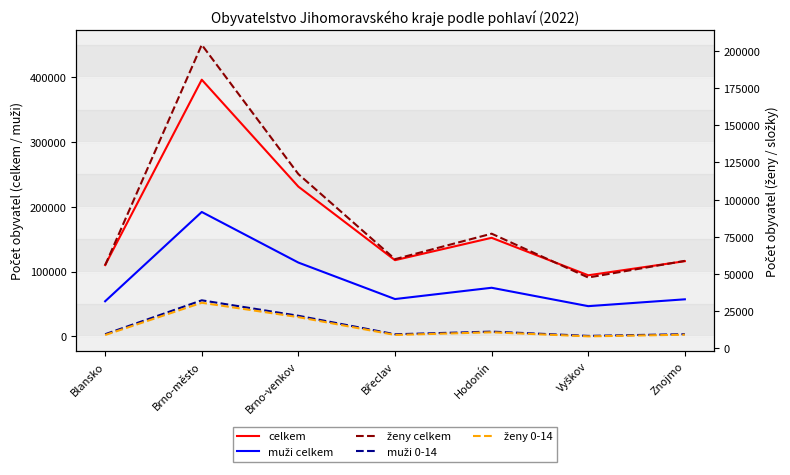

How many values in the ženy 0-14 series exceed 9202?

3